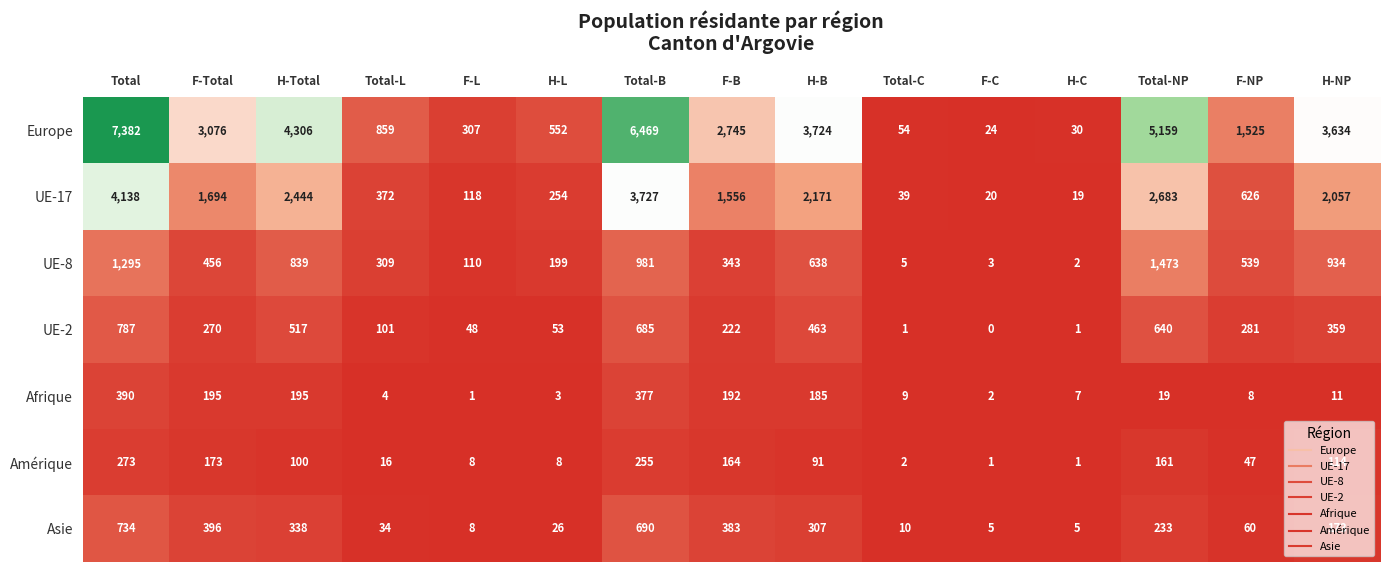

Is it true that Europe equals 82 at F-L?

False